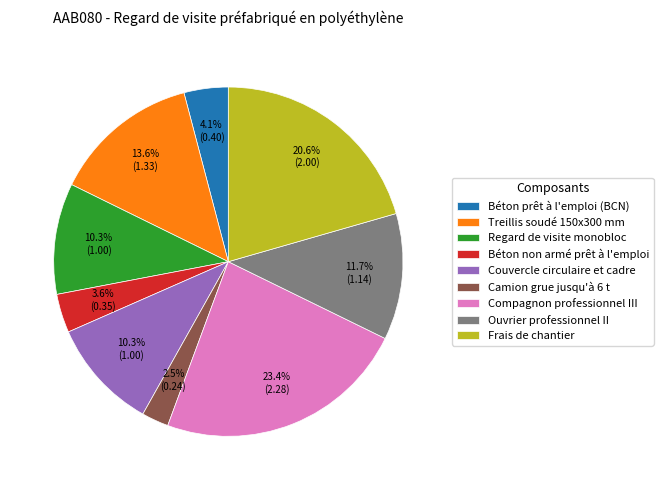

What is the total percentage of Camion grue jusqu'à 6 t and Regard de visite monobloc?

12.8%